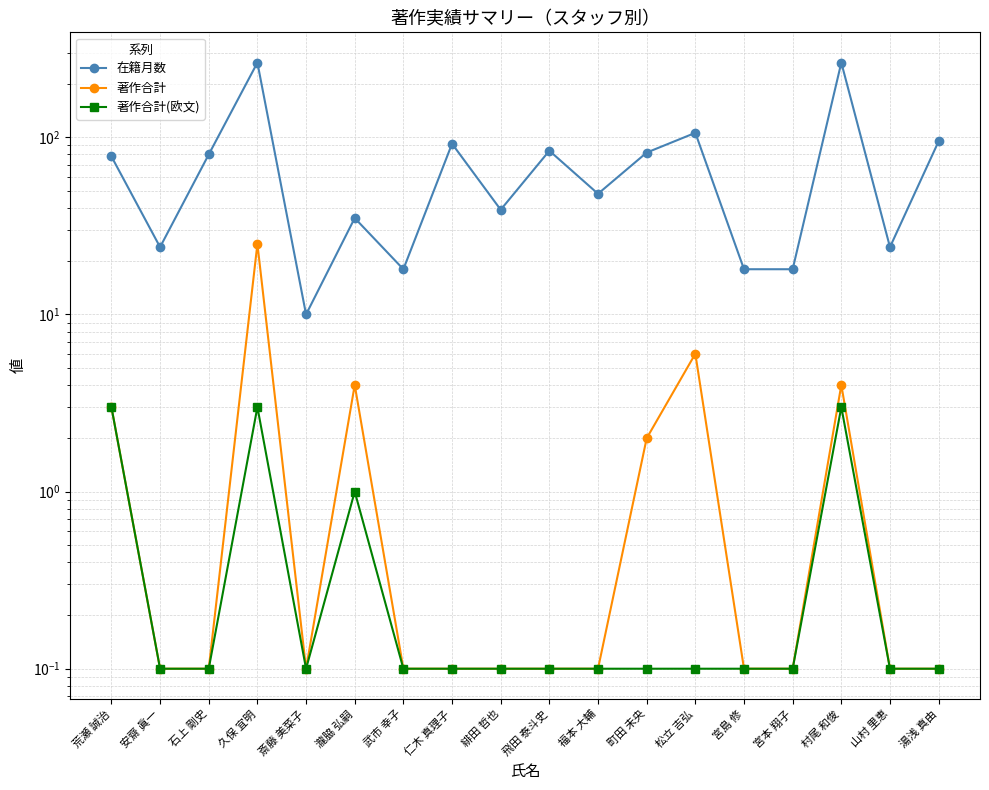

Where is the first local minimum for 著作合計?

斎藤 美菜子